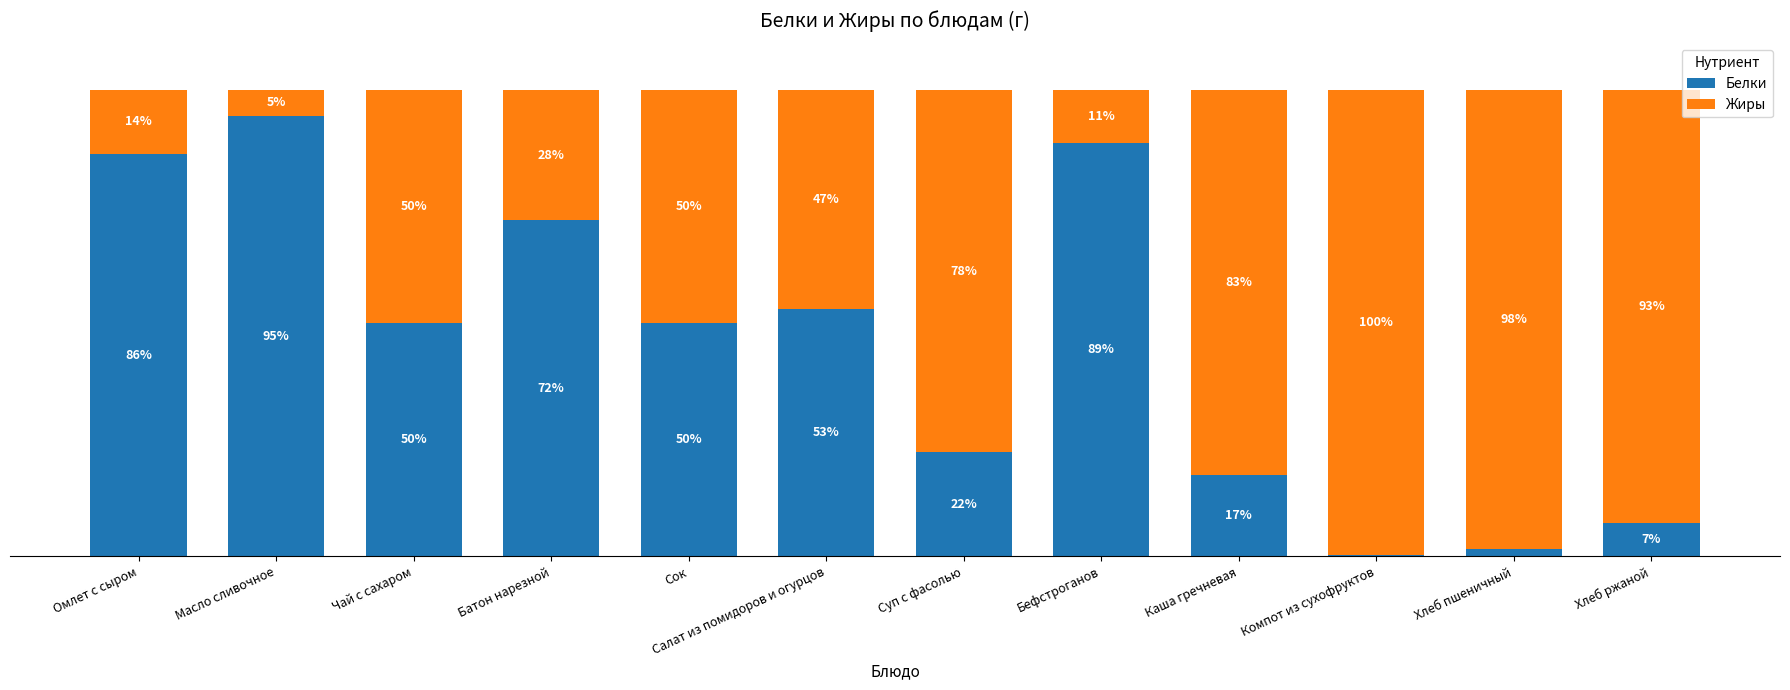

Does the chart contain stacked bars?

Yes